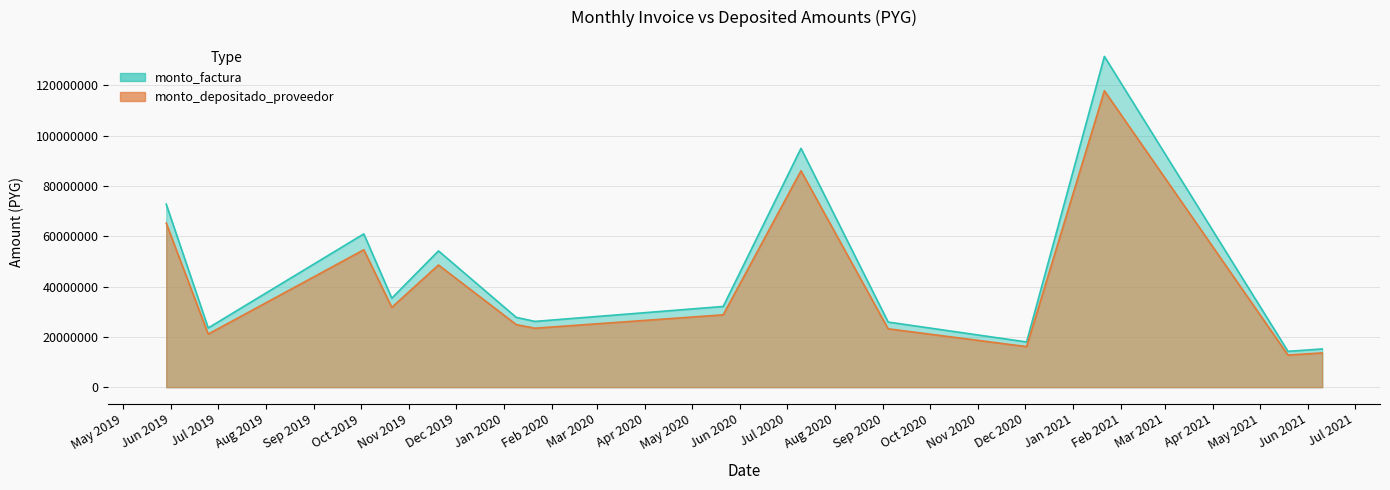

How many data points in monto_factura are less than 32100912?

7